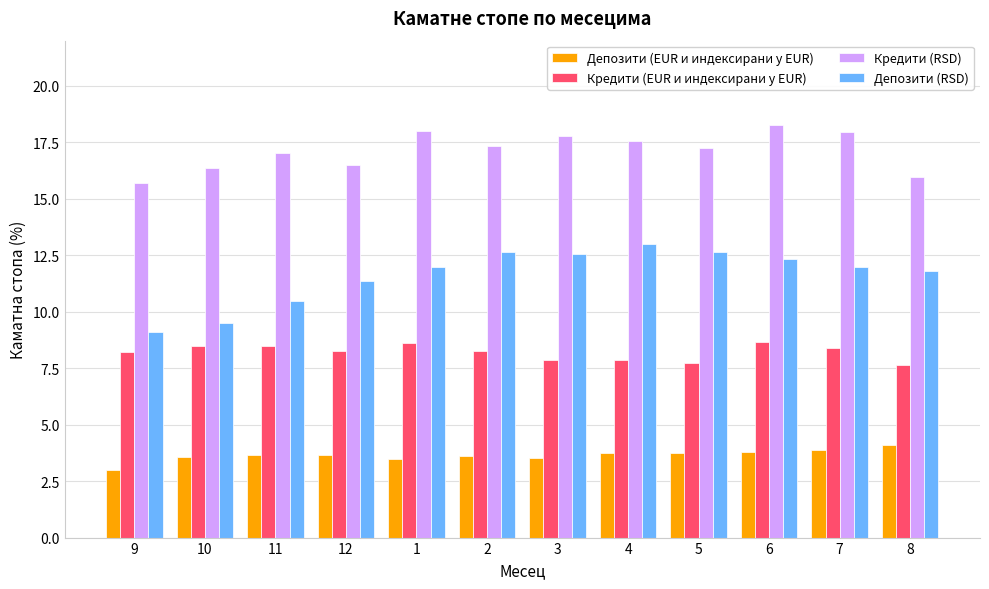

What is the total value across all series at 2?

41.8